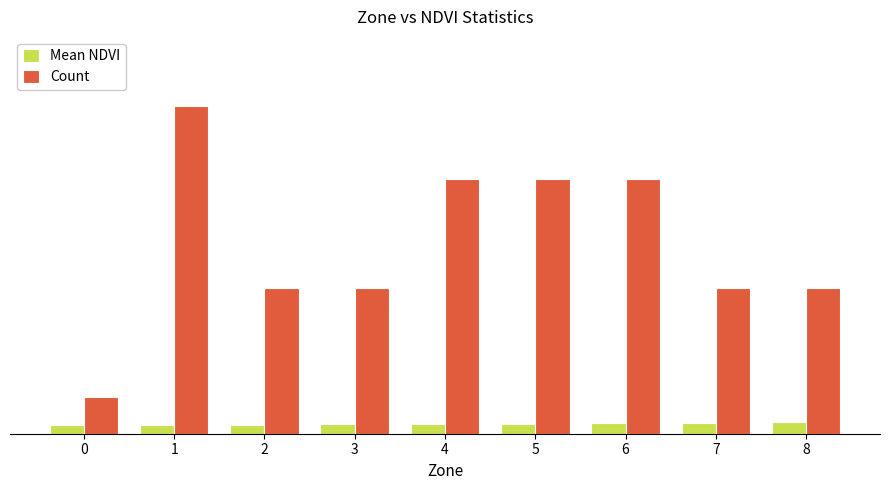

Does the chart contain stacked bars?

No